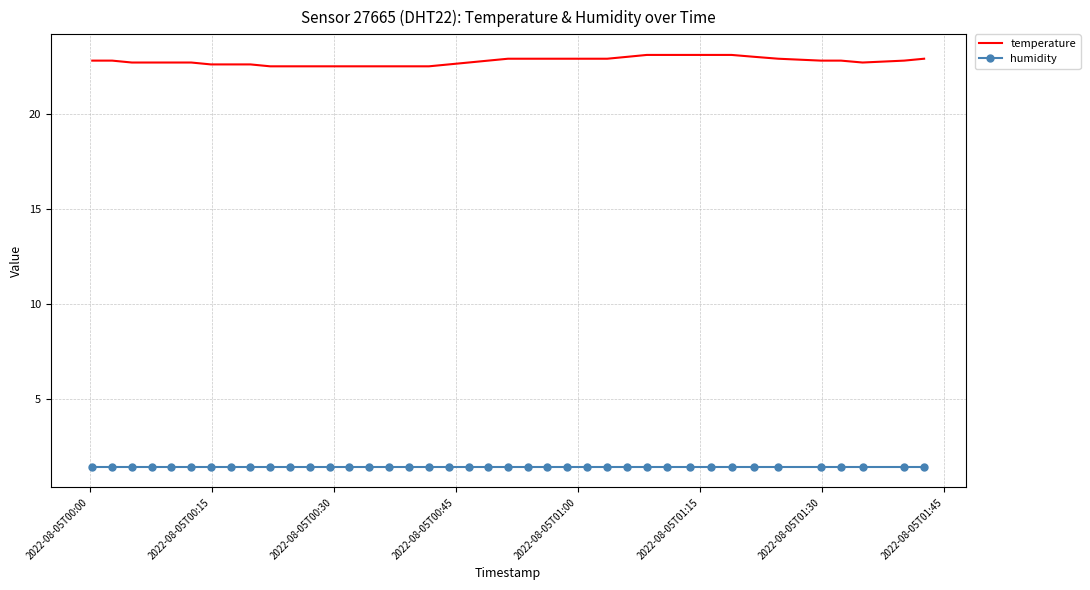

List the series in order of their overall mean, lowest first.

humidity, temperature